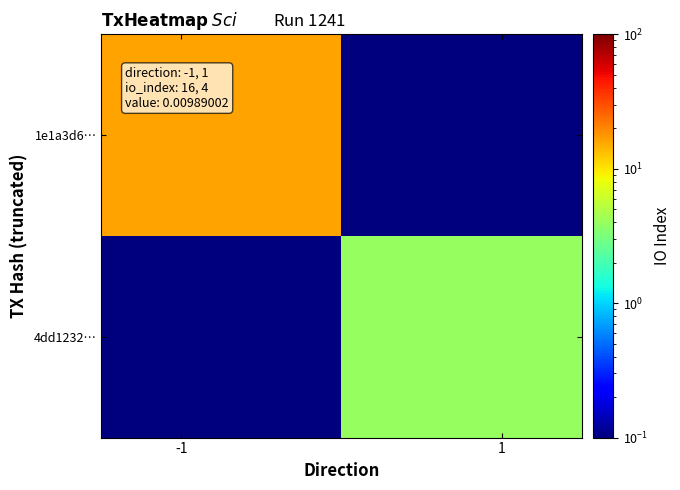

Reading right to left, what are all the values shown in this chart?

1e1a3d6…: 0.1	16.0
4dd1232…: 4.0	0.1